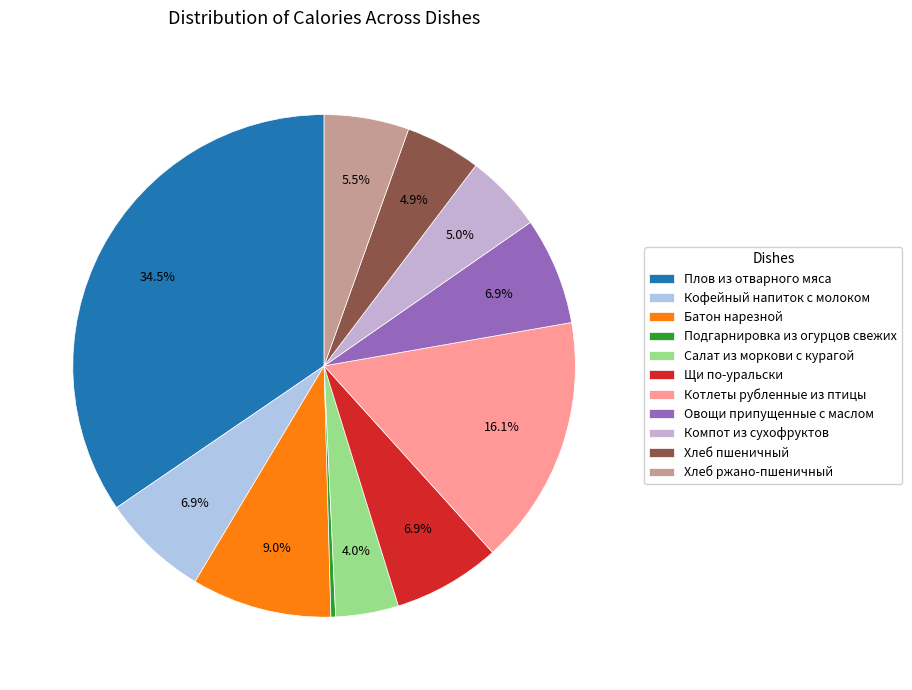

Is there any slice that represents more than half of the pie?

No